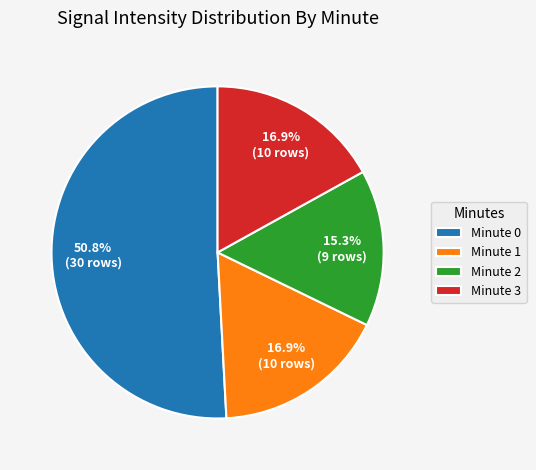

To the nearest percent, what is the difference between the largest and smallest slice percentages?

36%